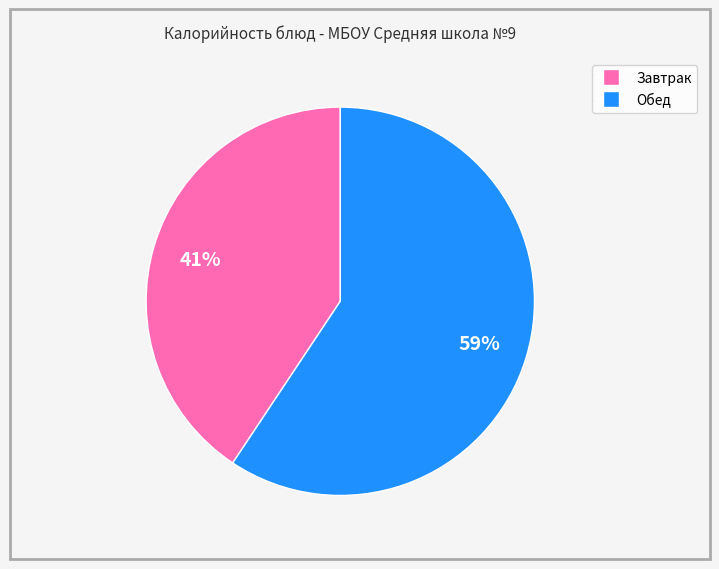

Is there a majority slice in this chart?

Yes